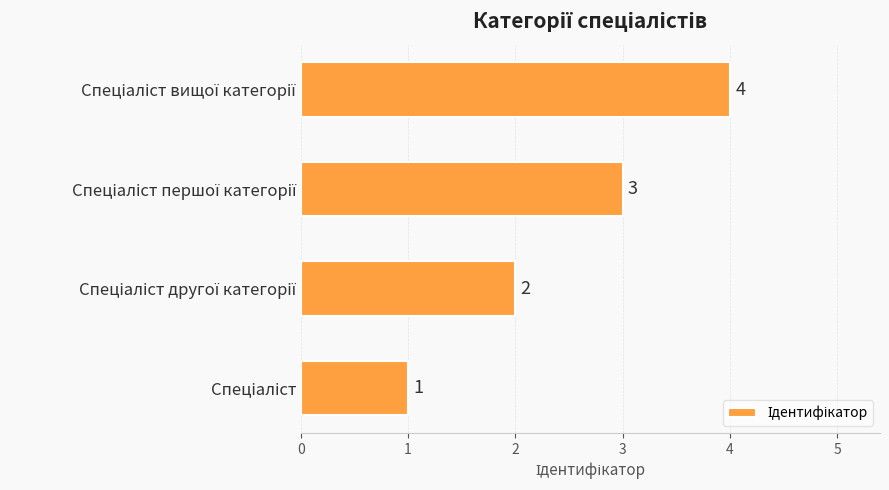

How many data points are less than 3?

2